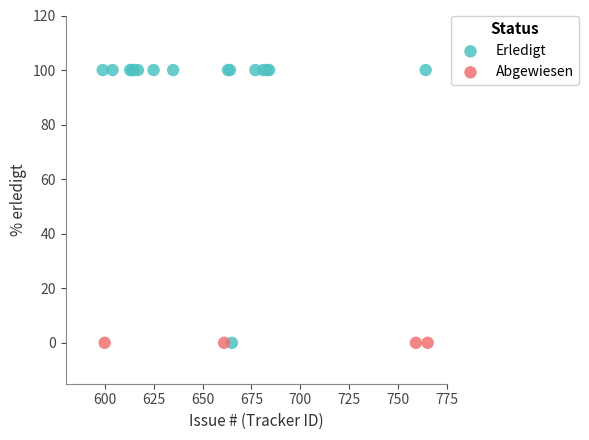

What are all the series names shown in the legend?

Erledigt, Abgewiesen